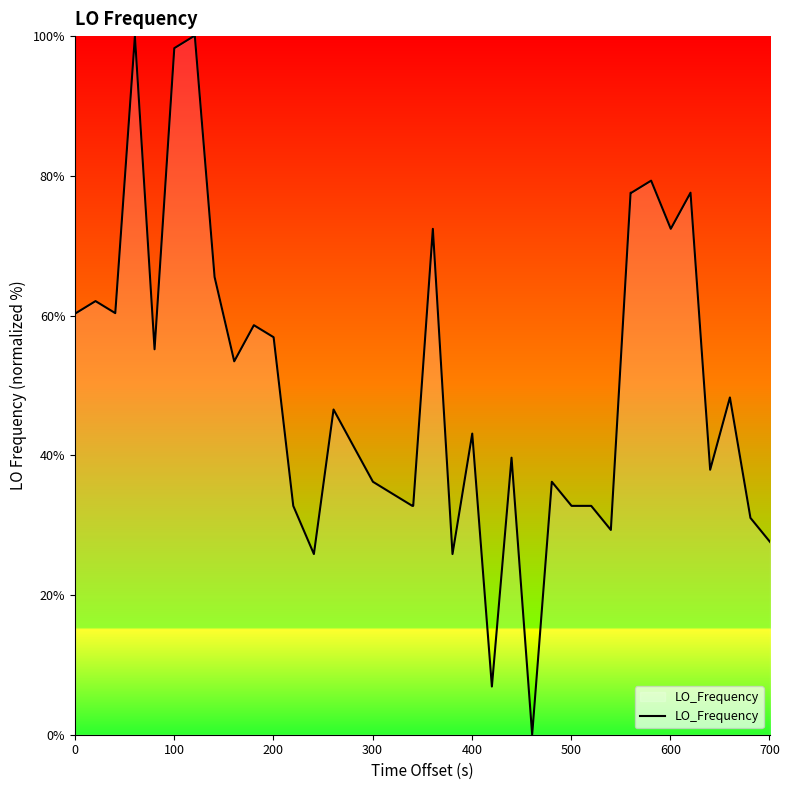

What is the greatest value displayed?

100.0